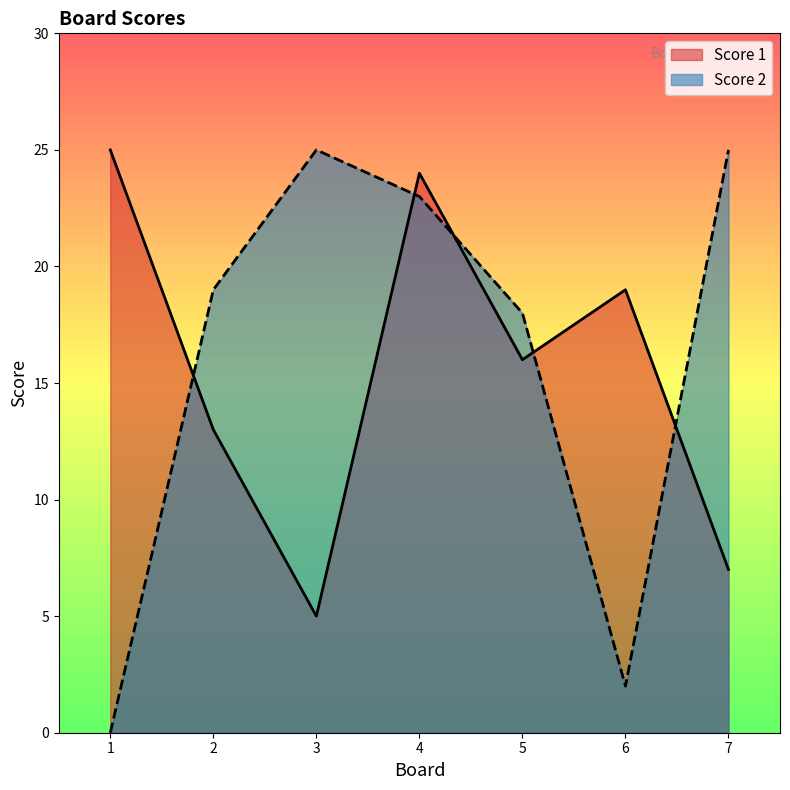

Reading right to left, what are all the values shown in this chart?

Score 1: 7	19	16	24	5	13	25
Score 2: 25	2	18	23	25	19	0